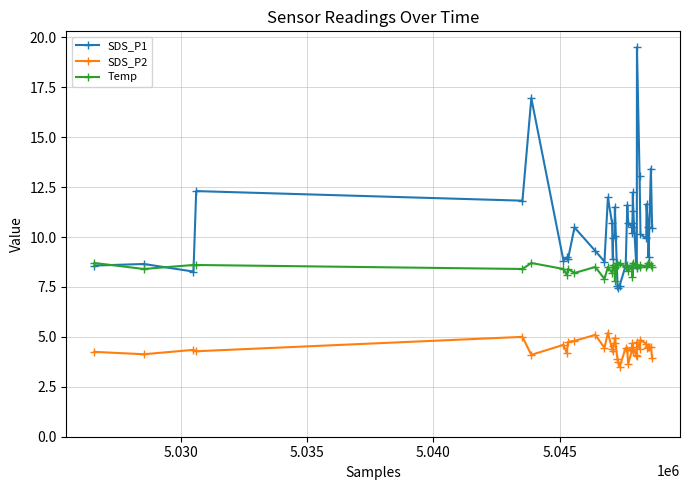

True or false: Temp and SDS_P2 intersect in this chart.

False